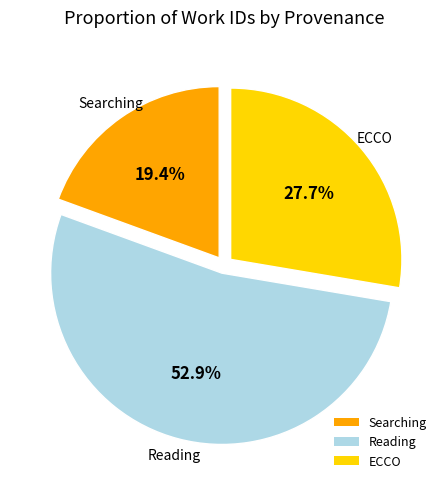

Which has a higher value, Reading or ECCO?

Reading